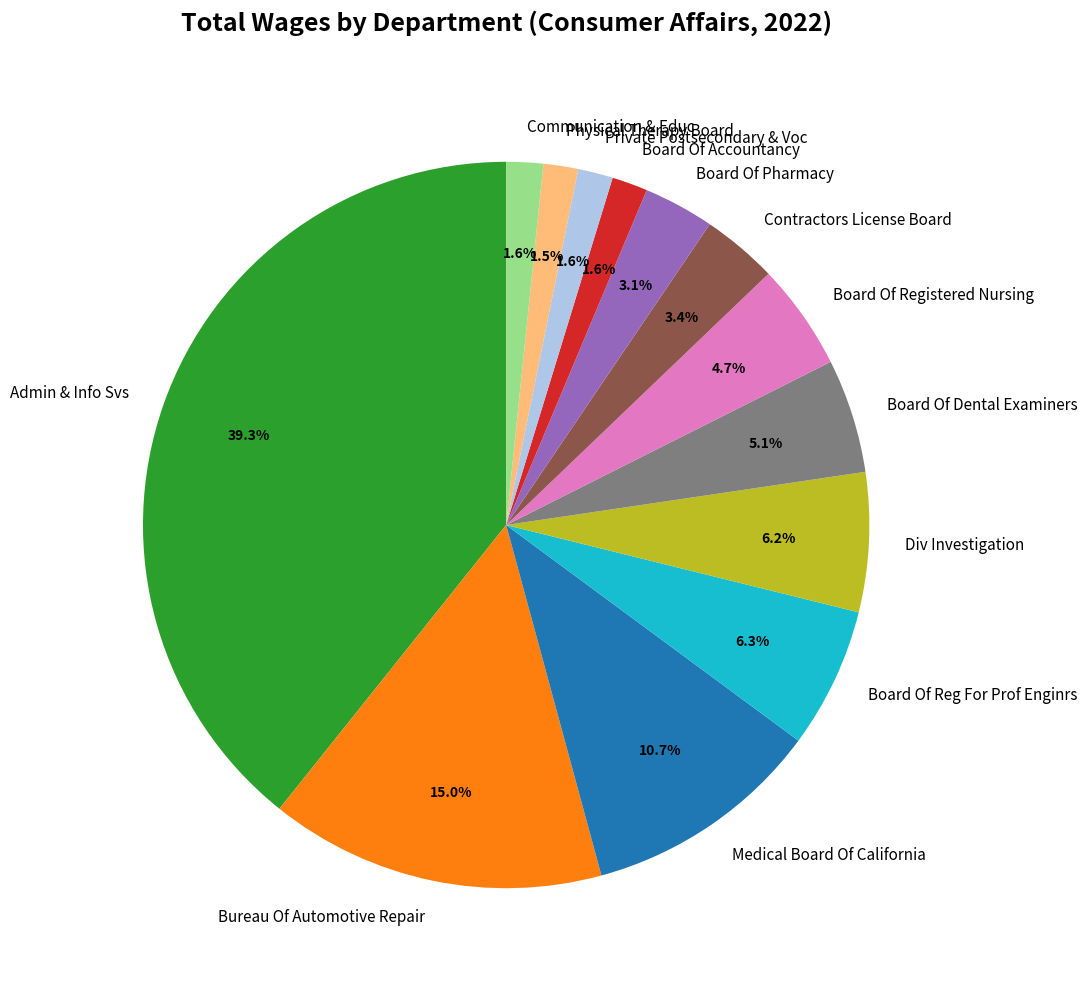

How much of the chart is everything except Physical Therapy Board?

98.5%